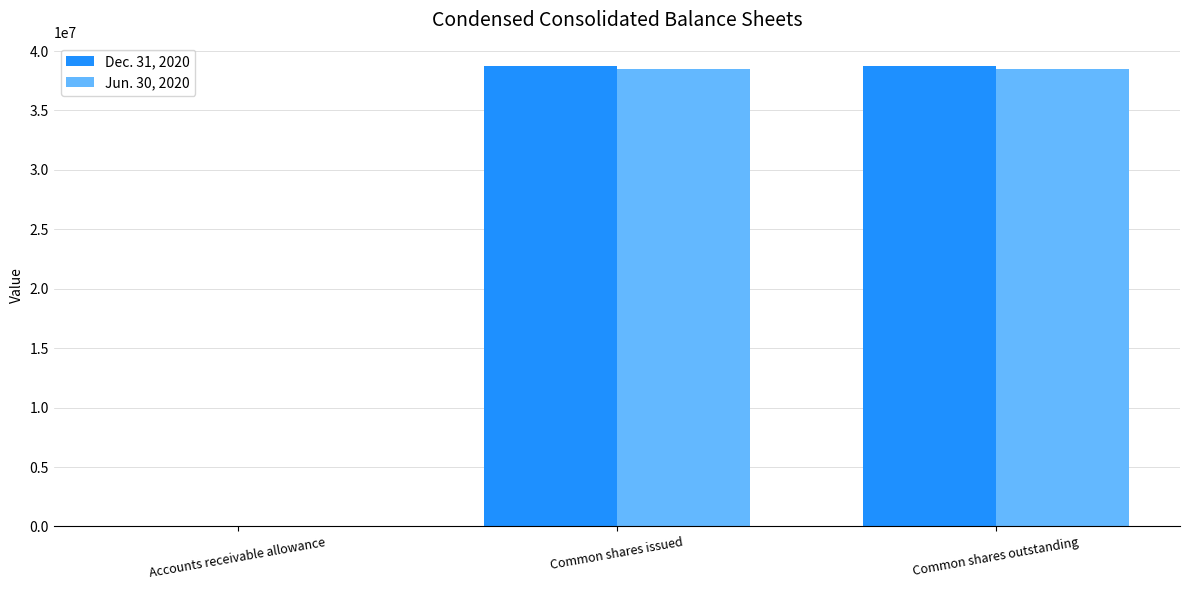

True or false: Dec. 31, 2020 has a value of 63882742 at Common shares issued.

False